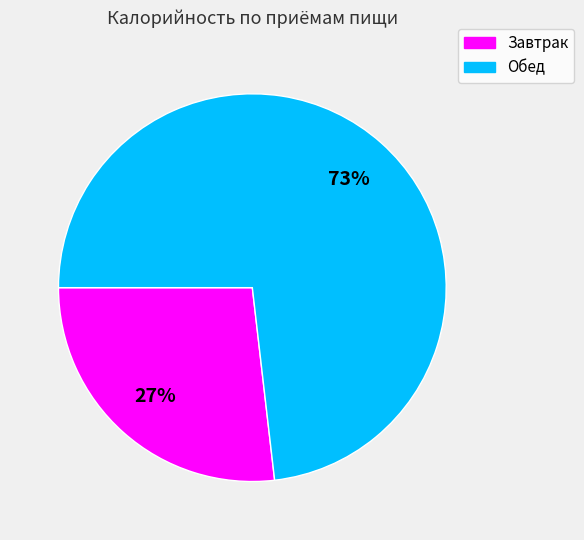

How many slices are in this pie chart?

2